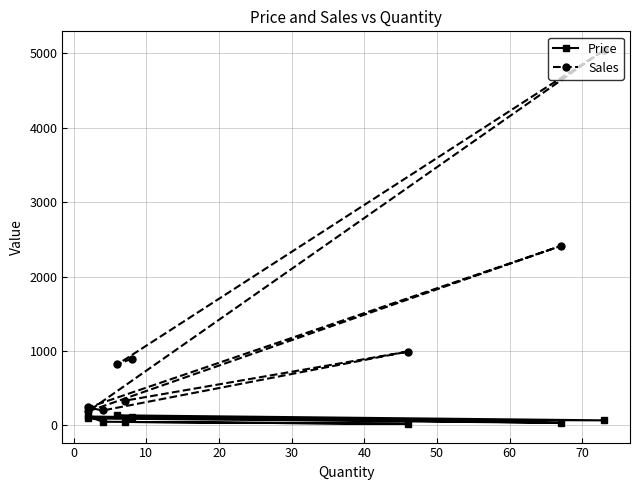

At how many categories does at least one series exceed 486?

5